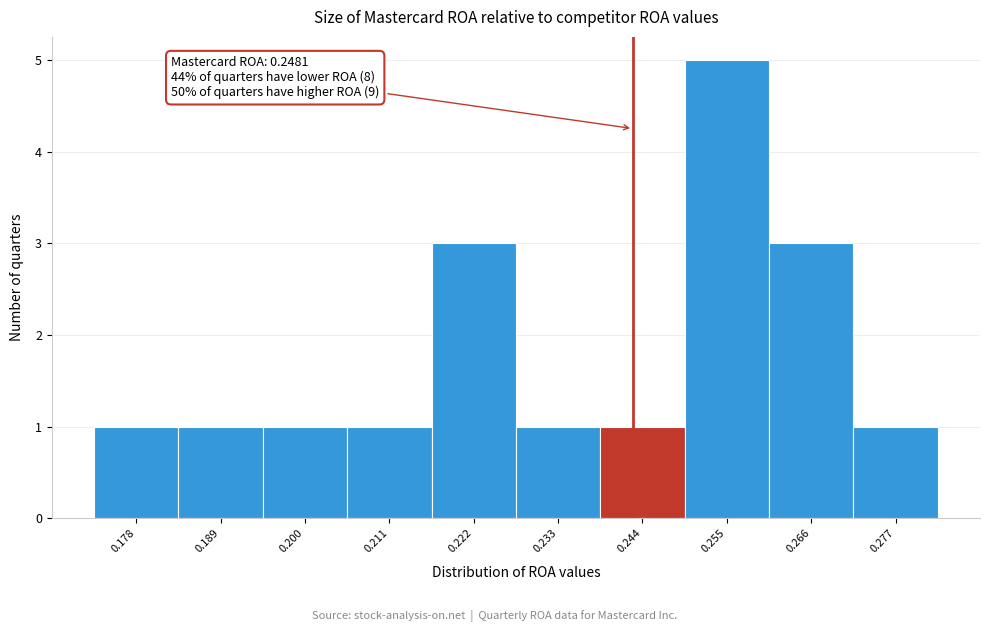

Reading left to right, list all the values displayed in this chart.

0.178=1	0.189=1	0.200=1	0.211=1	0.222=3	0.233=1	0.244=1	0.255=5	0.266=3	0.277=1